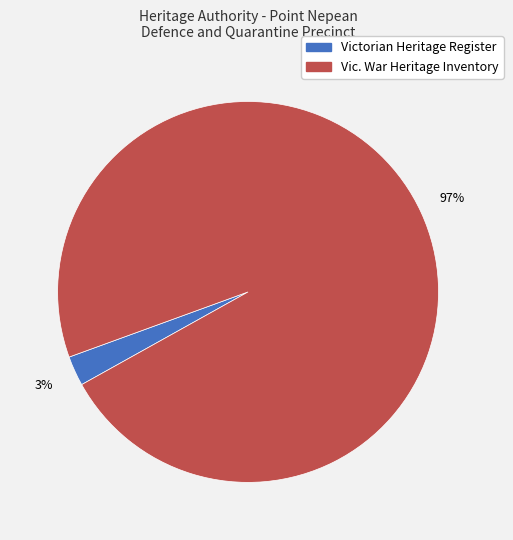

To the nearest percent, what is the average slice percentage?

50%